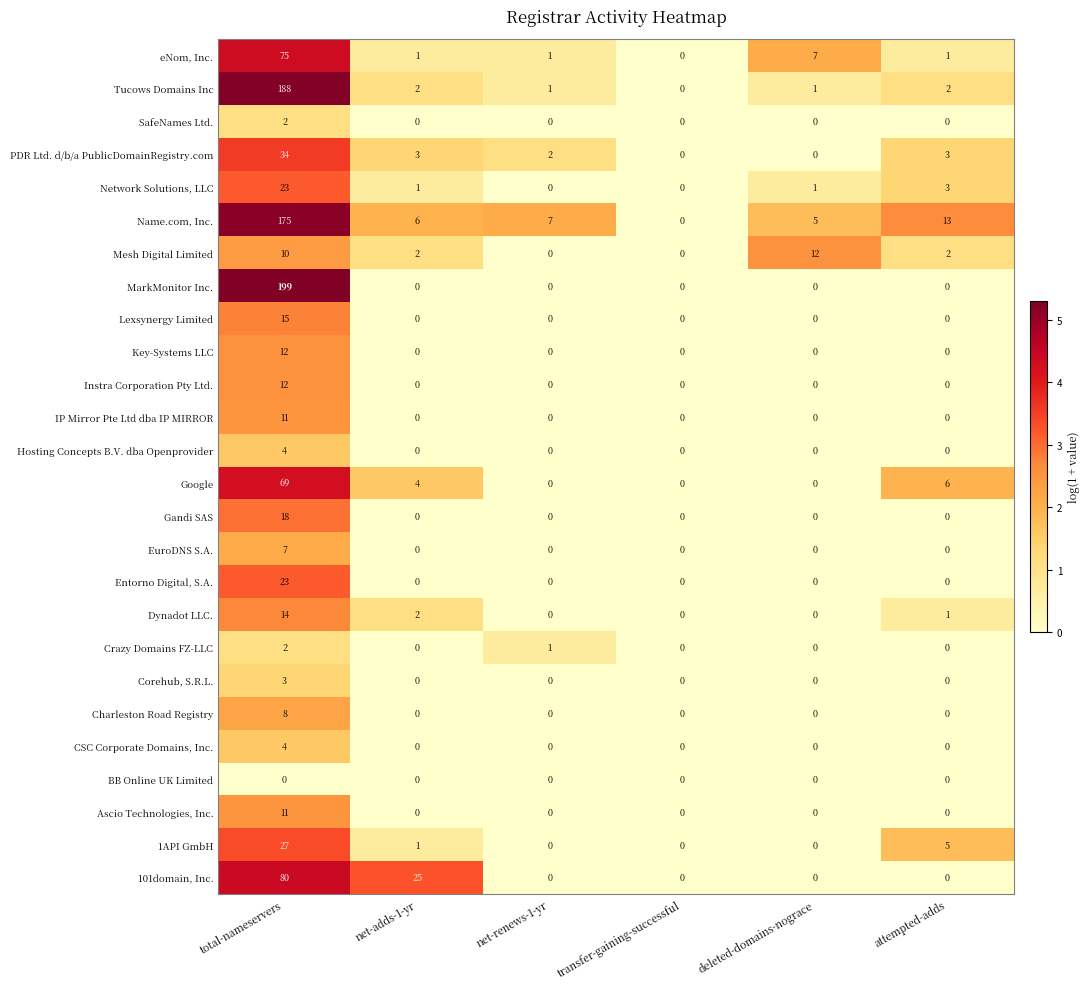

Which series has the largest range (max minus min)?

MarkMonitor Inc.